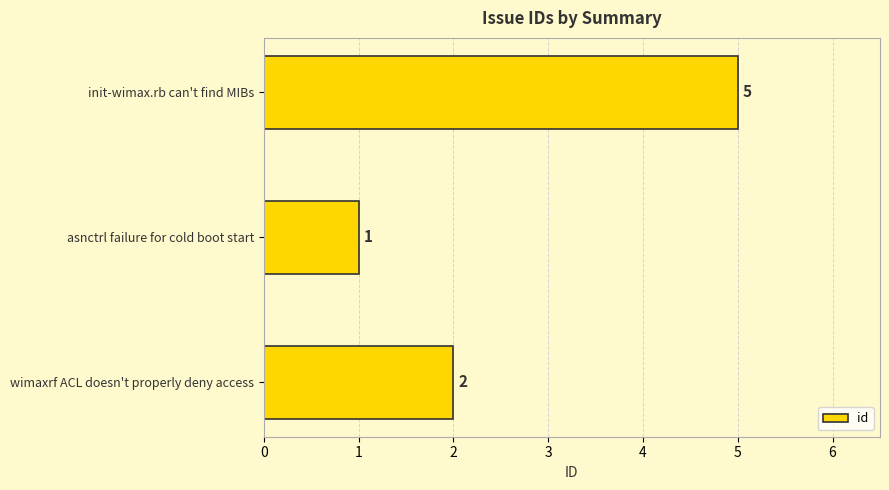

Which label corresponds to the smallest value in the chart?

asnctrl failure for cold boot start